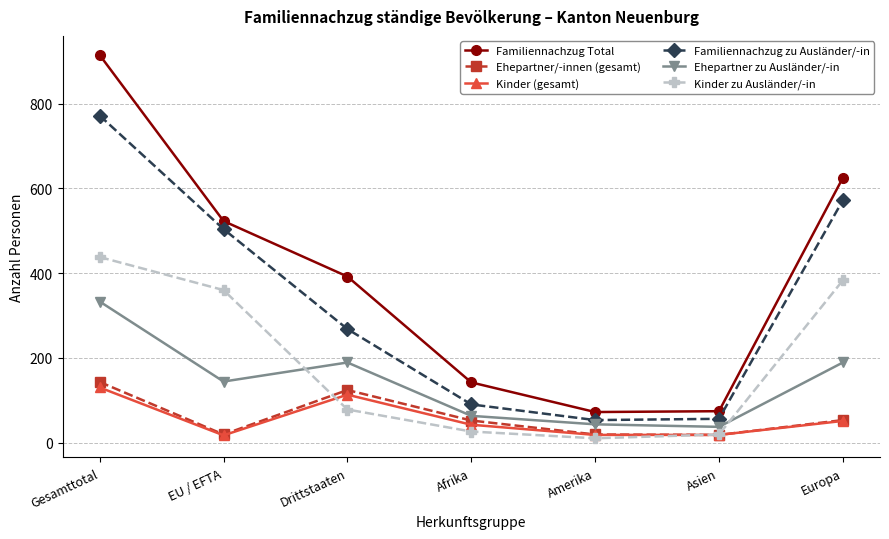

How many series are shown in this chart?

6